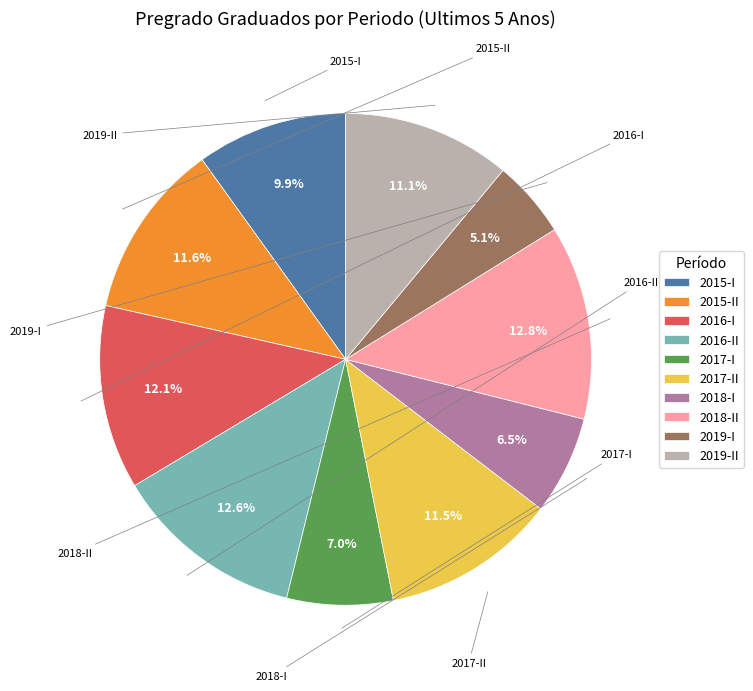

How many segments does this pie chart have?

10